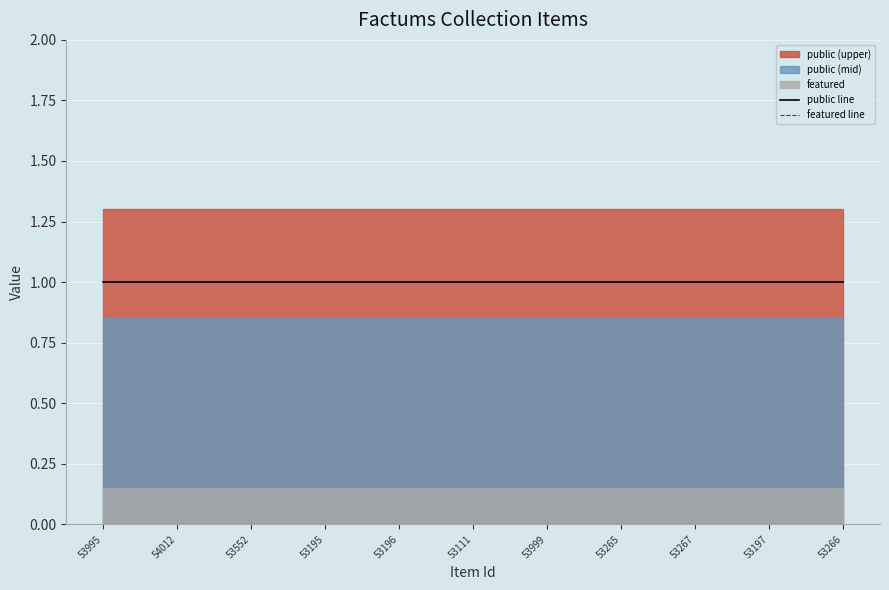

Reading left to right, extract all data points from this chart.

public line: 1	1	1	1	1	1	1	1	1	1	1
featured line: 0	0	0	0	0	0	0	0	0	0	0